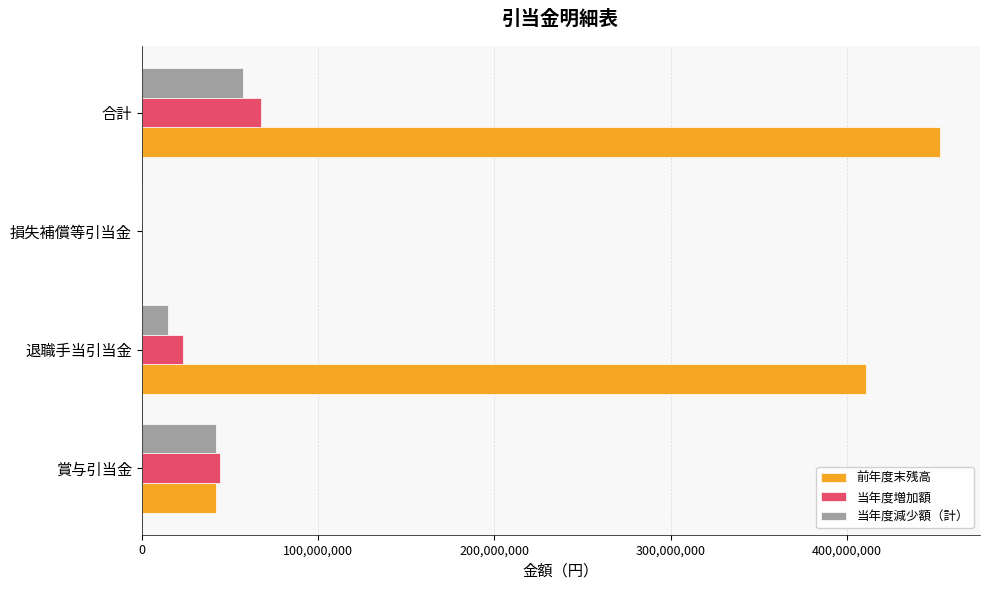

What is the sum of the 前年度末残高 values at 損失補償等引当金 and 賞与引当金?

42256773